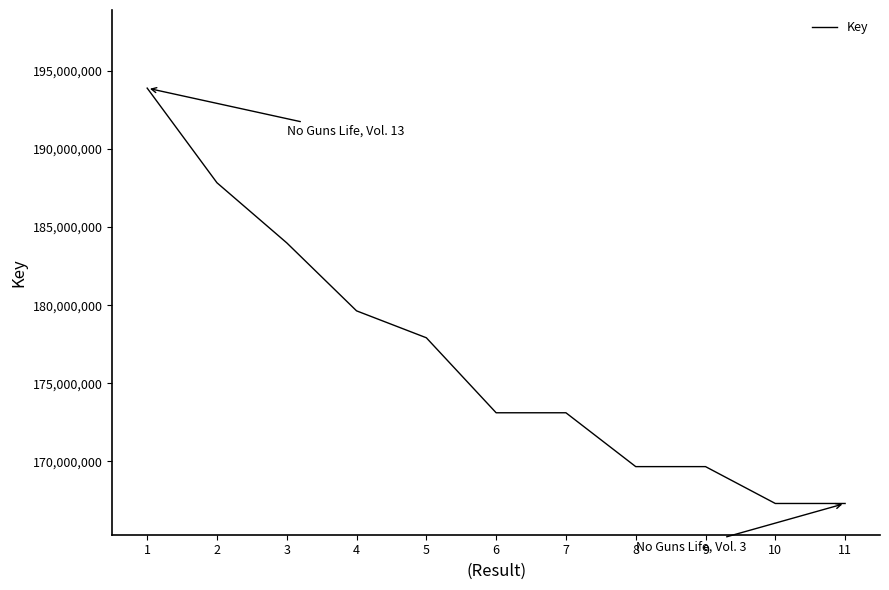

What is the difference between the maximum and second lowest values?

26587162